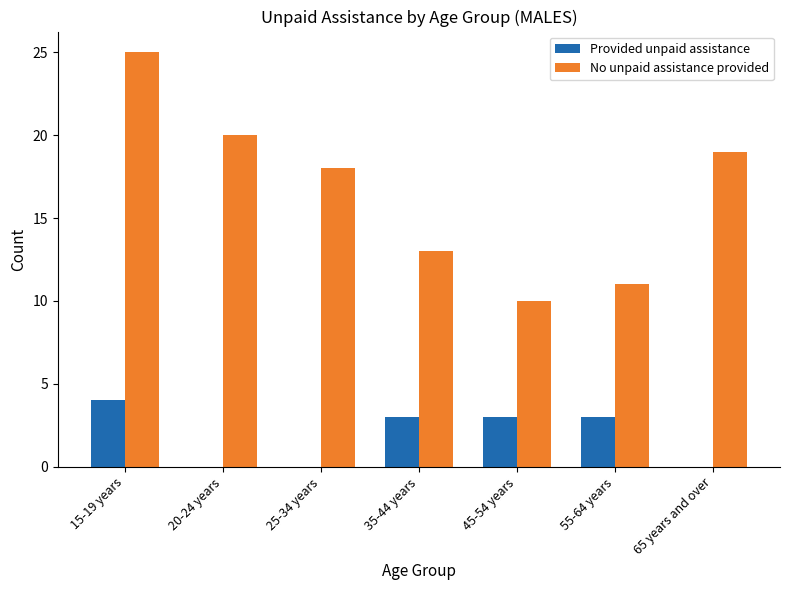

Is the value of No unpaid assistance provided at 45-54 years greater than the value of Provided unpaid assistance at 55-64 years?

Yes